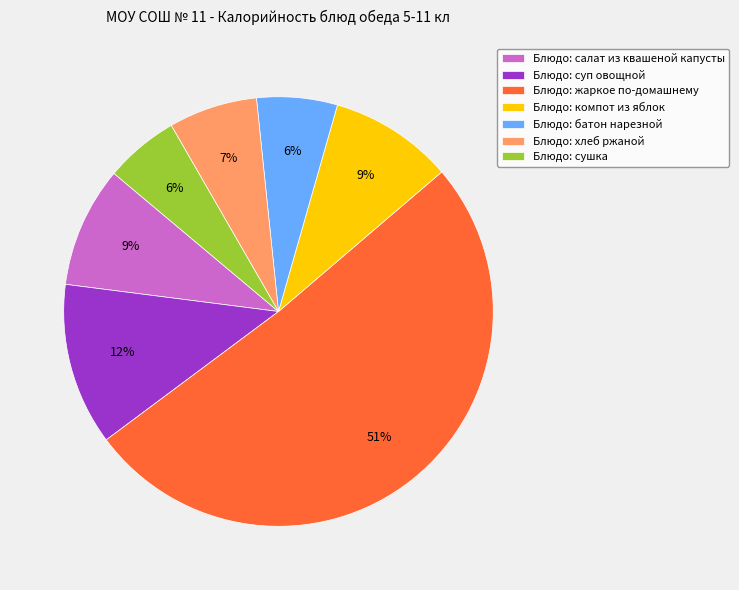

True or false: Блюдо: сушка accounts for 1% of the total.

False